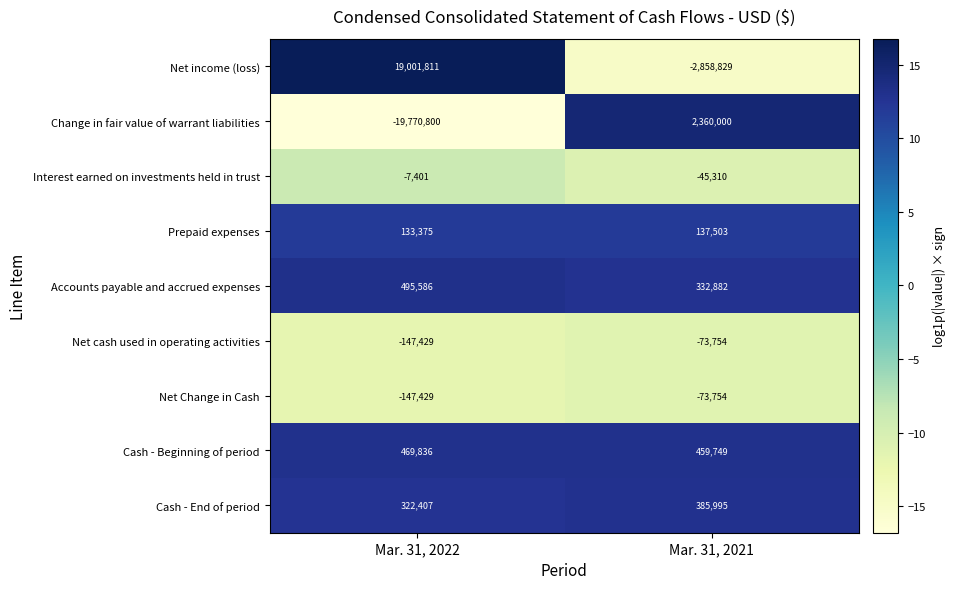

What is the difference between the maximum and minimum values in the Net income (loss) series?

21860640